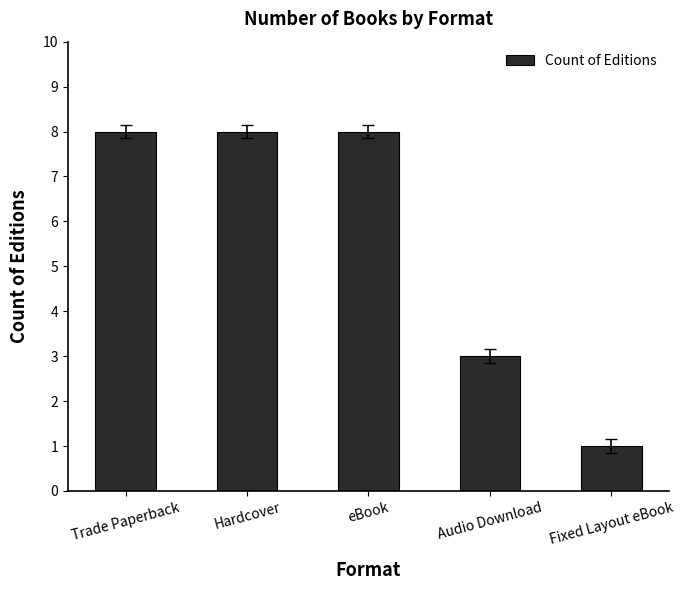

At which label is the value closest to 4?

Audio Download